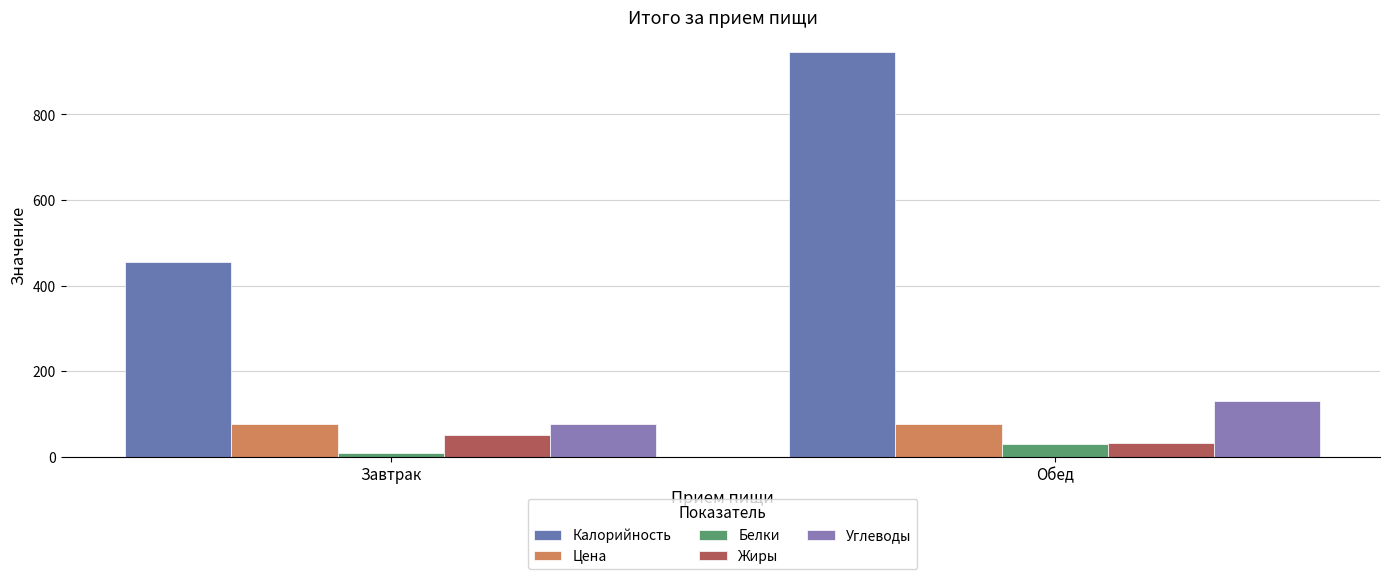

What is the sum of the Белки values at Обед and Завтрак?

40.9